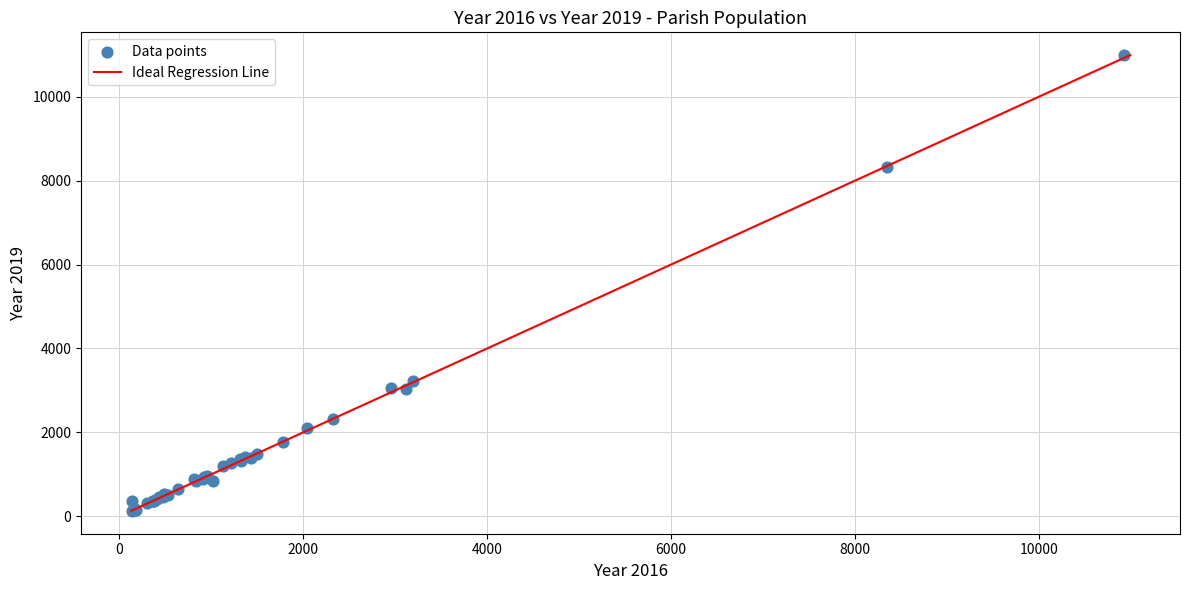

What Y value in the scatter plot is closest to 5559?

3233